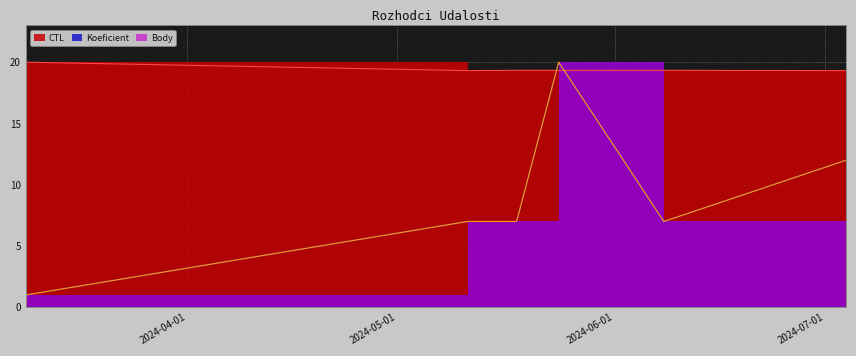

Between which two adjacent categories do Body and CTL first intersect?

2024-05-18 and 2024-05-24